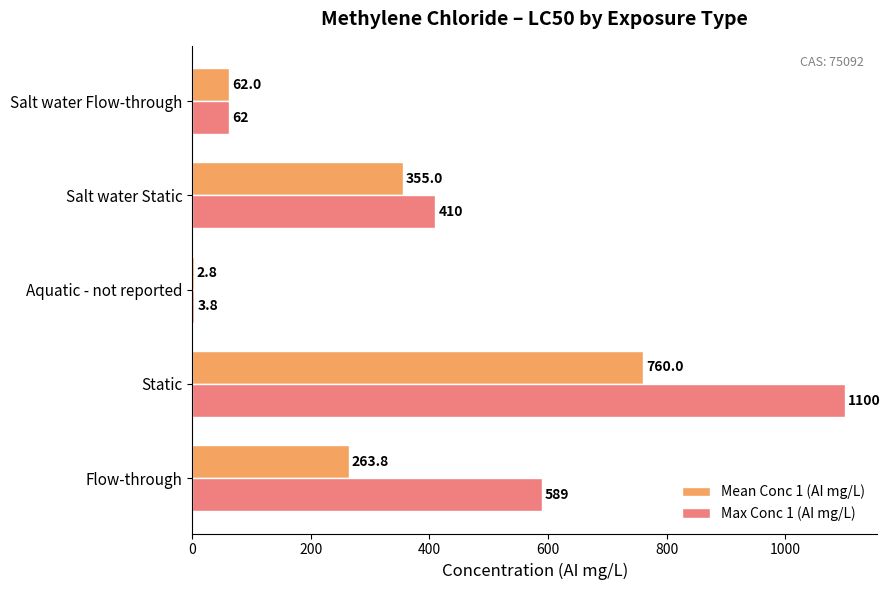

What is the greatest value displayed?

1100.0